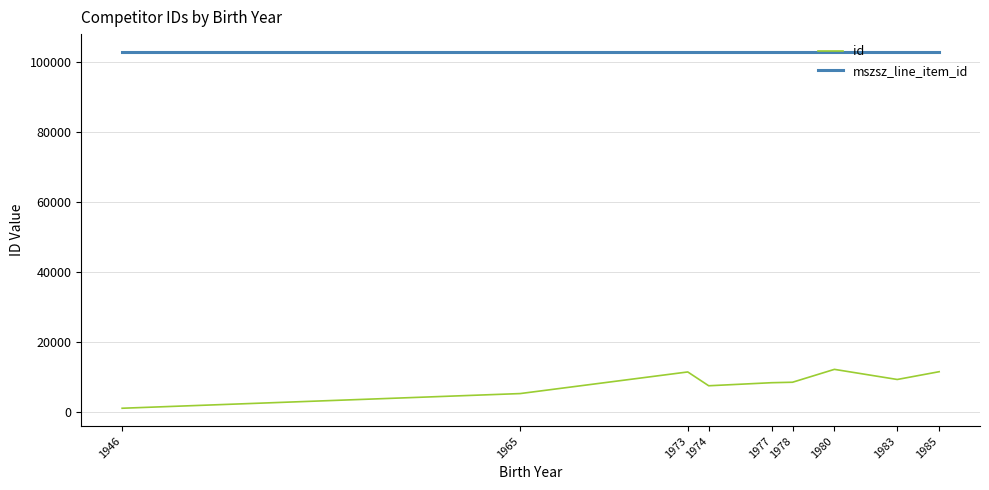

How many lines are shown in the chart?

2